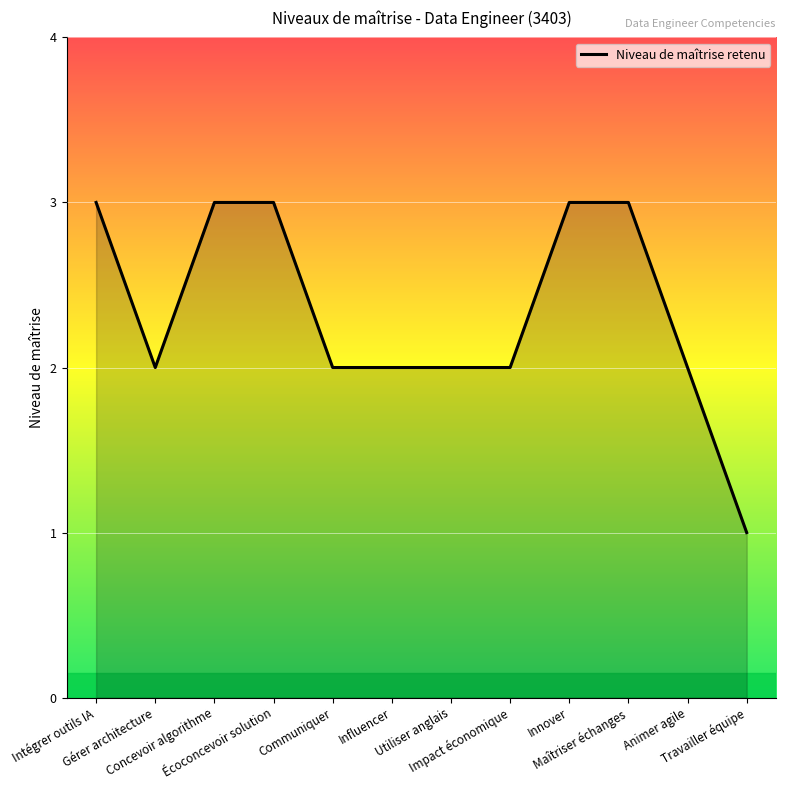

What is the greatest value displayed?

3